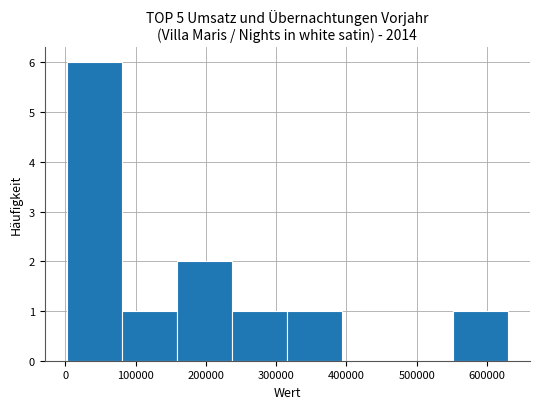

Reading left to right, transcribe this chart: for each bar, give the range it covers on the x-axis and its height. Neither the bar edges nor the heights are printed on the chart, so give them approximately, as read against the axes.

0 to 80000: 6
80000 to 160000: 1
160000 to 240000: 2
240000 to 320000: 1
320000 to 390000: 1
390000 to 470000: 0
470000 to 550000: 0
550000 to 630000: 1